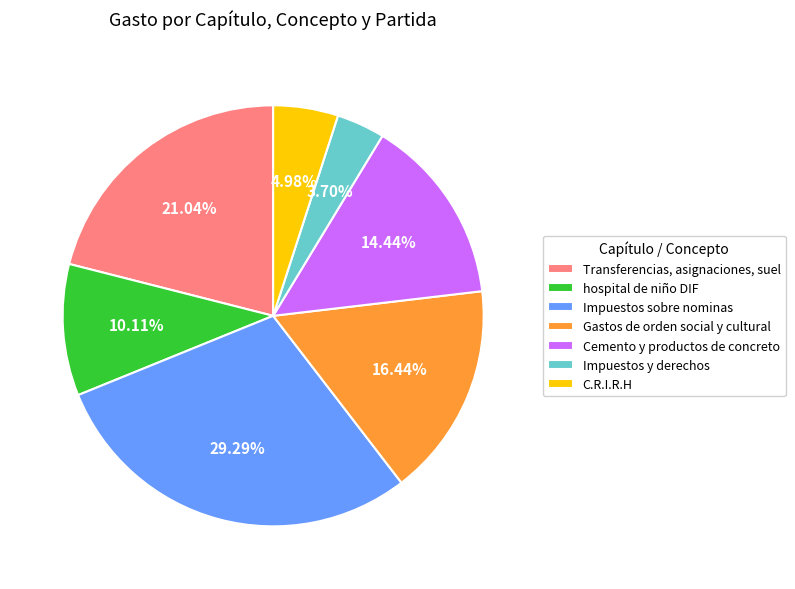

Is Impuestos y derechos the majority of the pie?

No